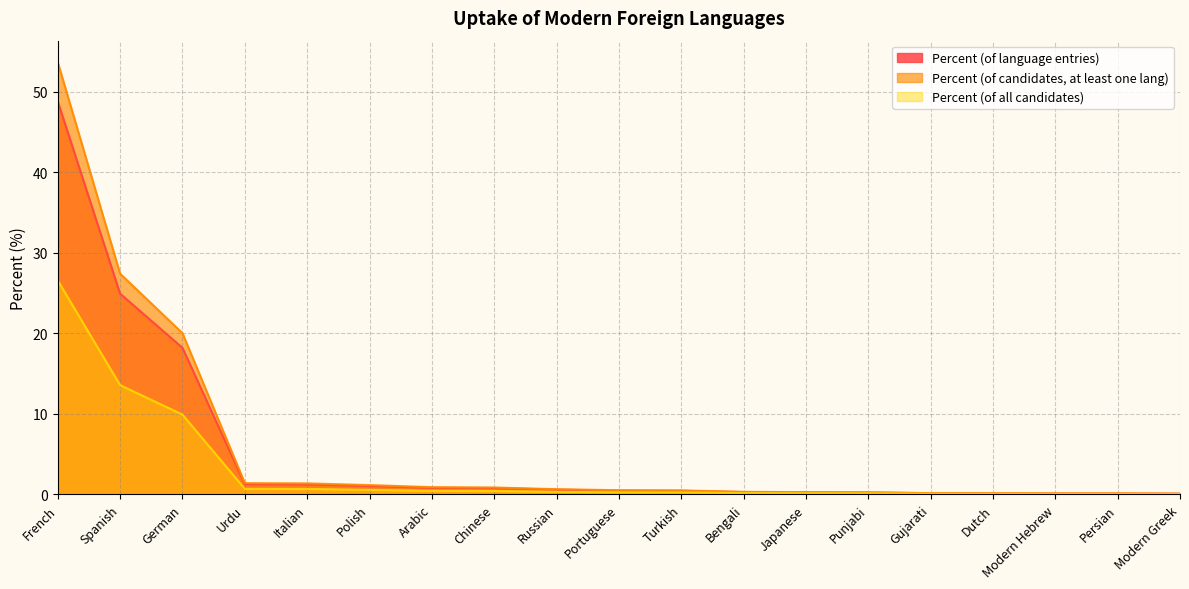

Reading left to right, what are all the values shown in this chart?

Percent (of language entries): French=48.8	Spanish=24.9	German=18.2	Urdu=1.3	Italian=1.2	Polish=1.1	Arabic=0.8	Chinese=0.8	Russian=0.6	Portuguese=0.5	Turkish=0.5	Bengali=0.3	Japanese=0.3	Punjabi=0.2	Gujarati=0.1	Dutch=0.1	Modern Hebrew=0.1	Persian=0.1	Modern Greek=0.1
Percent (of candidates, at least one lang): French=53.6	Spanish=27.4	German=20.0	Urdu=1.4	Italian=1.4	Polish=1.2	Arabic=0.9	Chinese=0.9	Russian=0.7	Portuguese=0.5	Turkish=0.5	Bengali=0.3	Japanese=0.3	Punjabi=0.3	Gujarati=0.2	Dutch=0.1	Modern Hebrew=0.1	Persian=0.1	Modern Greek=0.1
Percent (of all candidates): French=26.6	Spanish=13.6	German=9.9	Urdu=0.7	Italian=0.7	Polish=0.6	Arabic=0.5	Chinese=0.4	Russian=0.3	Portuguese=0.3	Turkish=0.2	Bengali=0.2	Japanese=0.1	Punjabi=0.1	Gujarati=0.1	Dutch=0.1	Modern Hebrew=0.1	Persian=0.1	Modern Greek=0.1